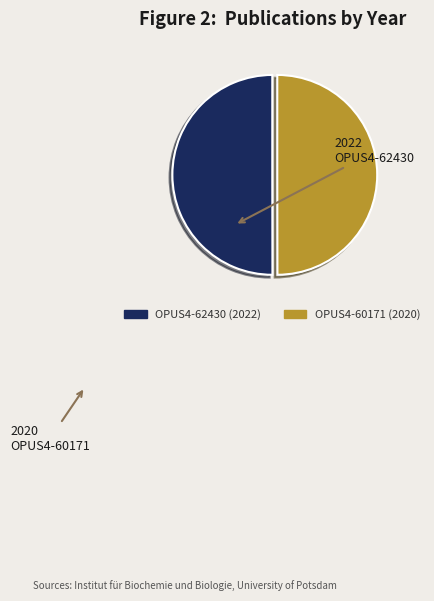

Combined, do OPUS4-60171 and OPUS4-62430 account for over 50%?

Yes